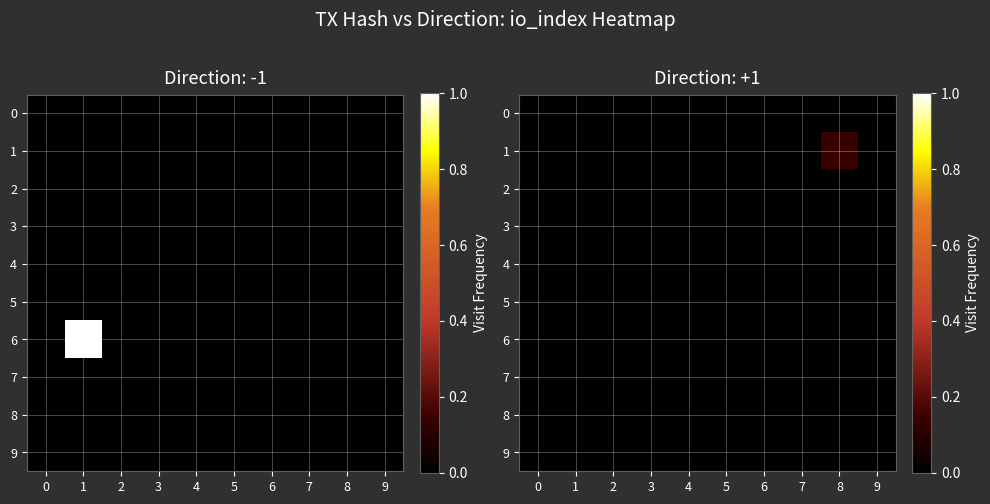

How many data points does each series have?

10